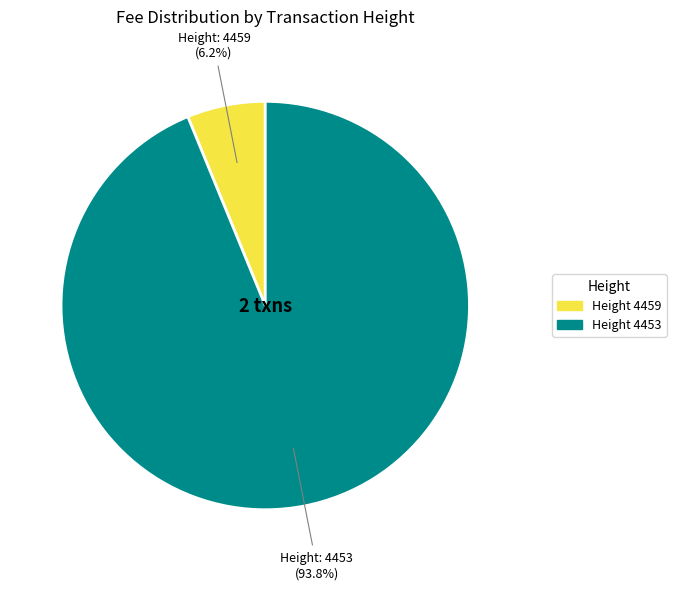

How many segments does this pie chart have?

2